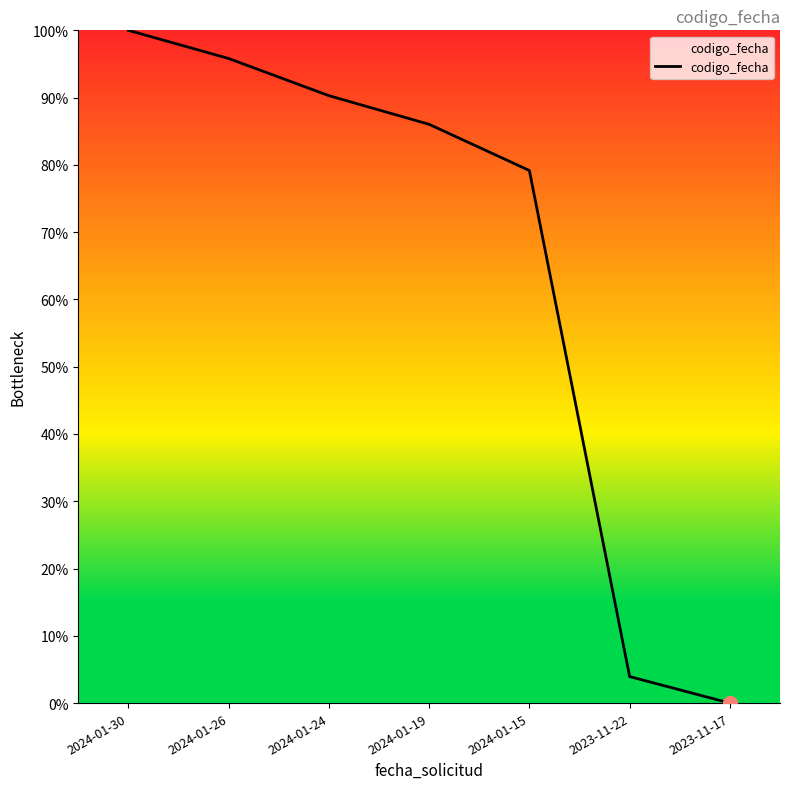

Reading left to right, list all the values displayed in this chart.

100.0	95.8	90.3	86.0	79.2	3.9	0.0